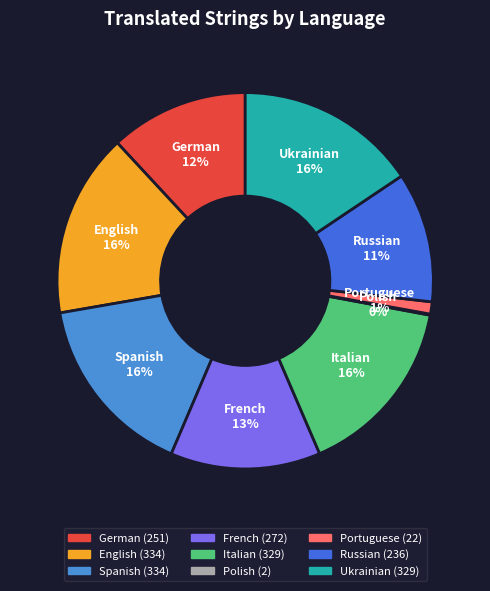

Does English represent more than half of the total?

No